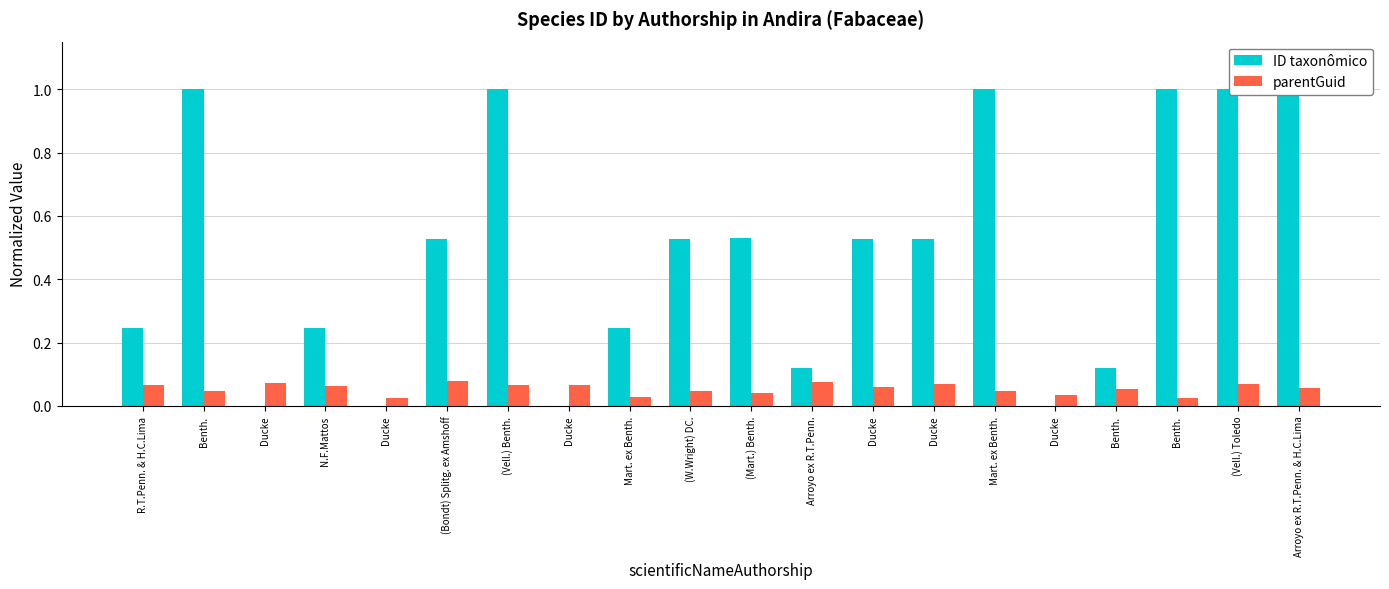

What is the sum of all parentGuid values?

1.1